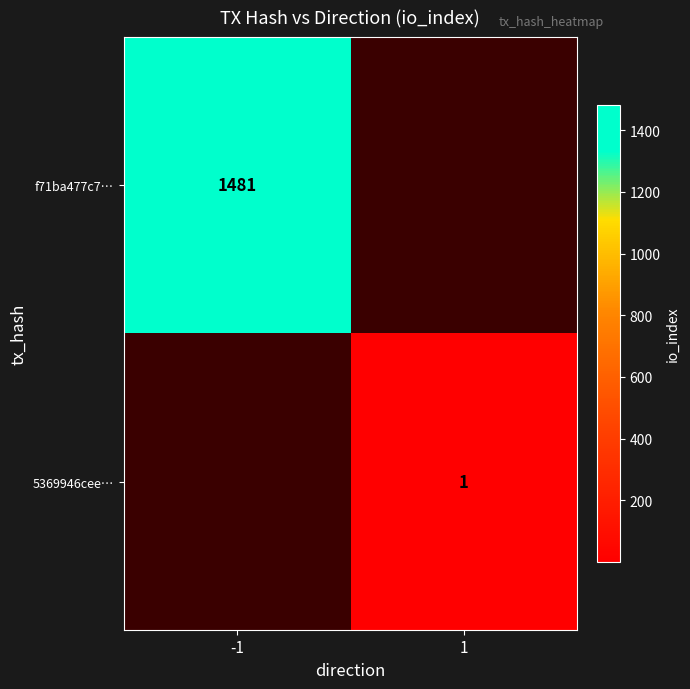

Is it true that f71ba477c7… equals 2500 at -1?

False